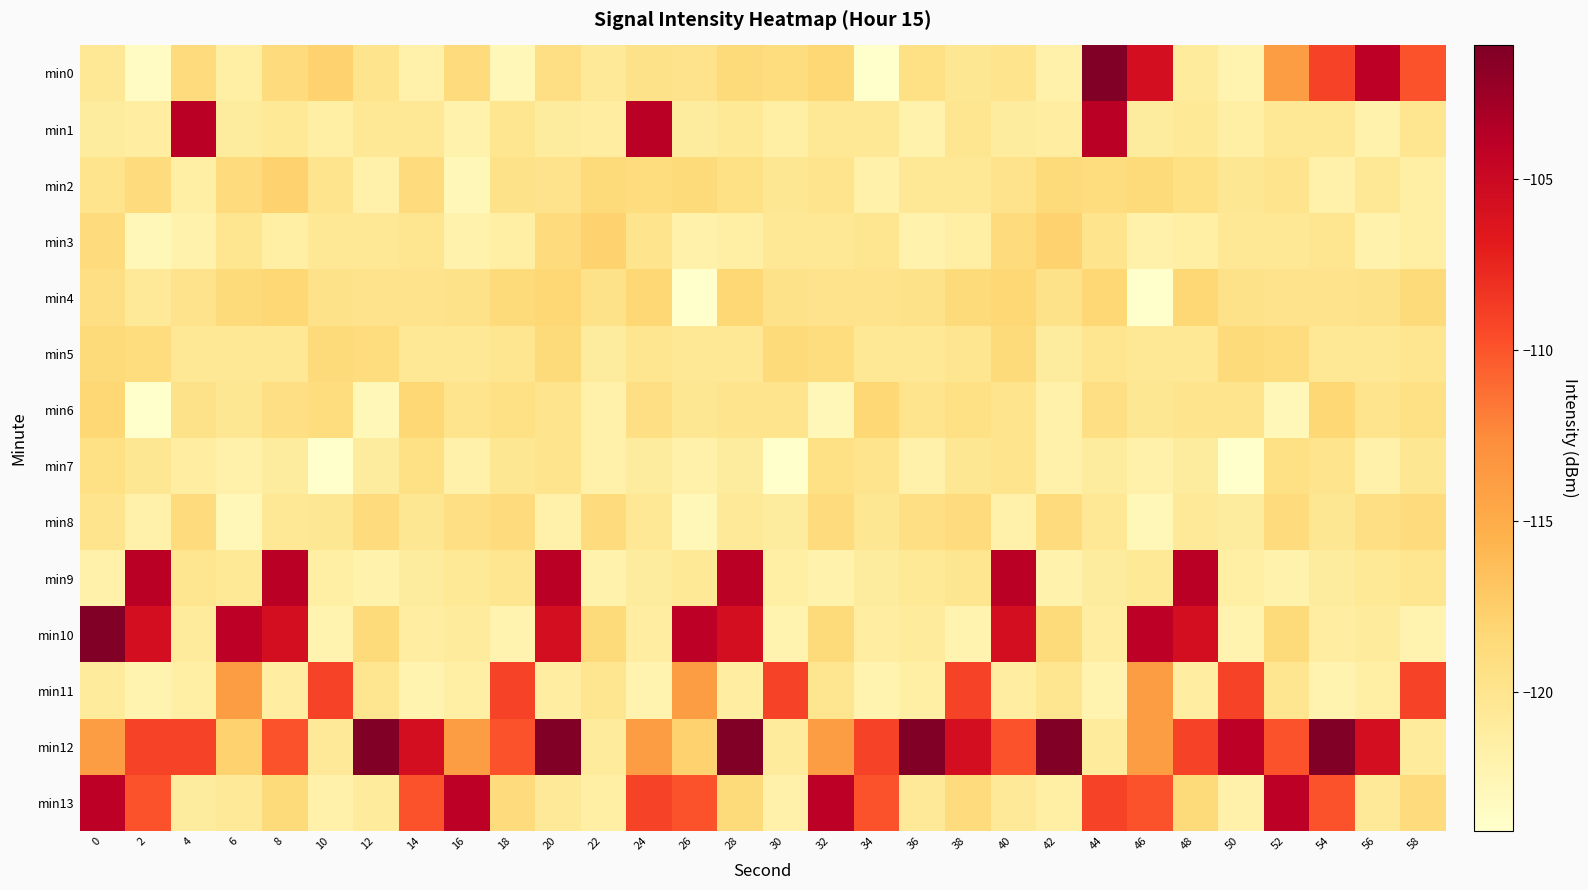

How many distinct data groups are displayed?

14